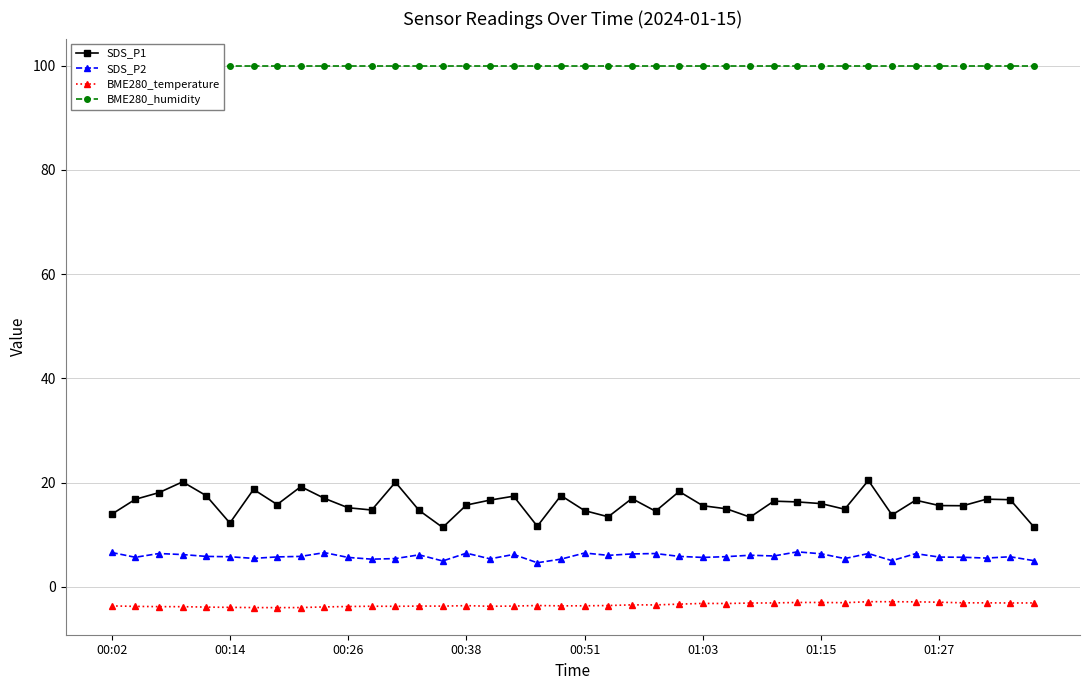

What is the minimum value for SDS_P2?

4.6